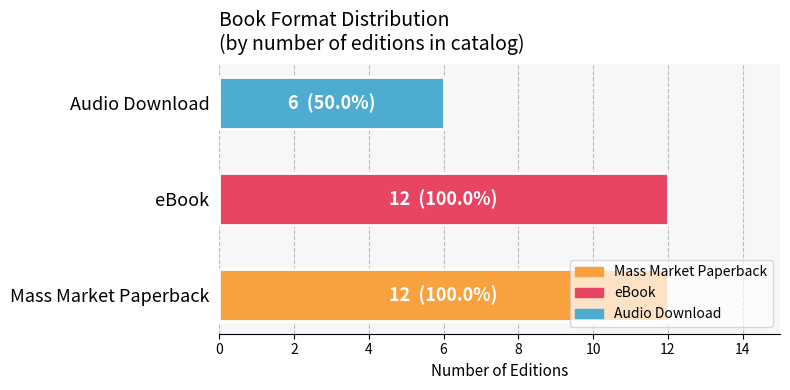

How many bars are there in total?

3